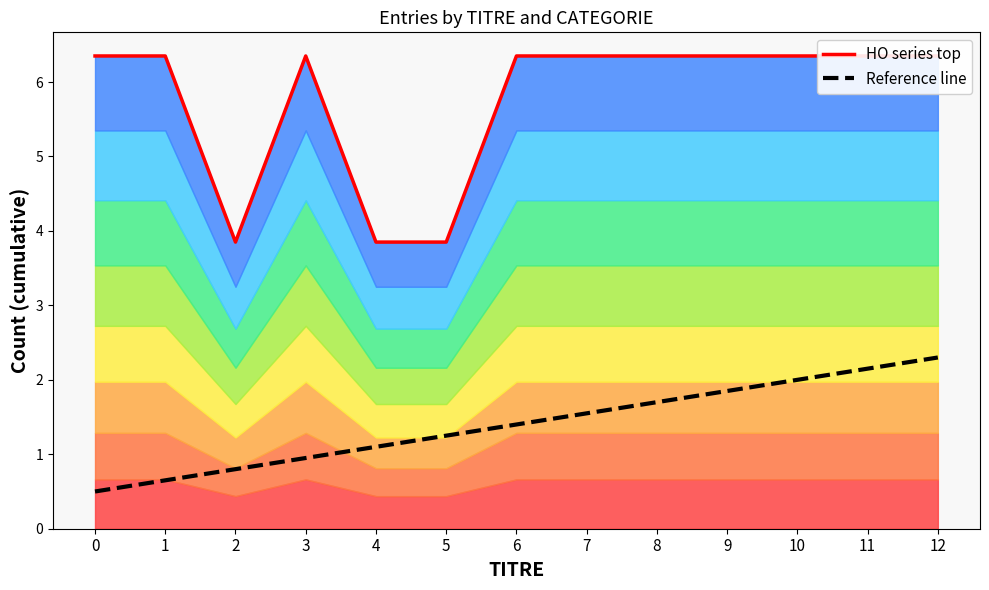

At which category is the sum across all series the highest?

12